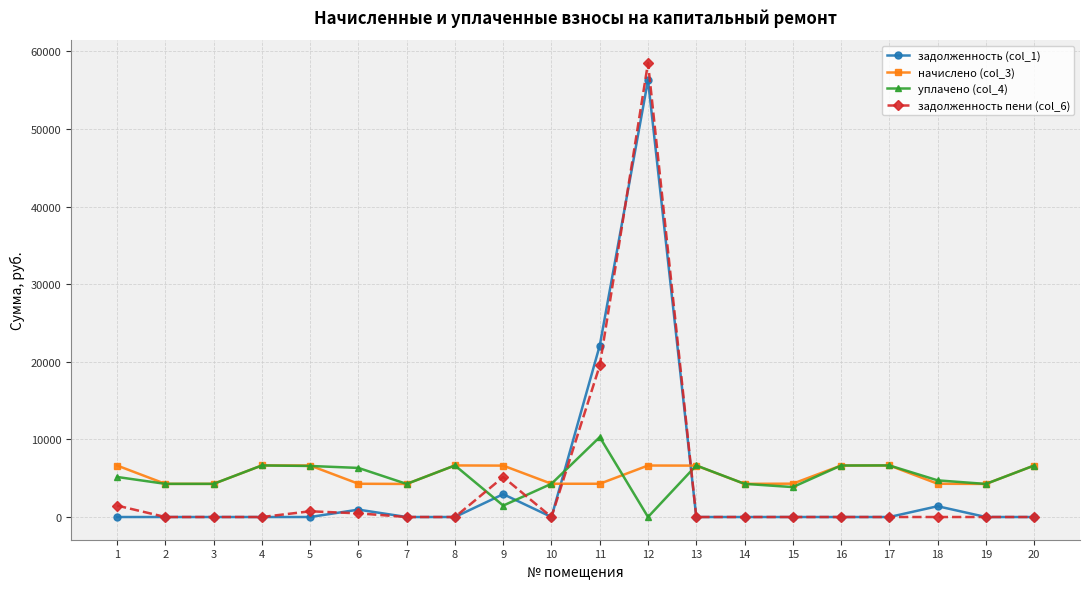

Where do задолженность пени (col_6) and уплачено (col_4) first cross each other?

8 and 9